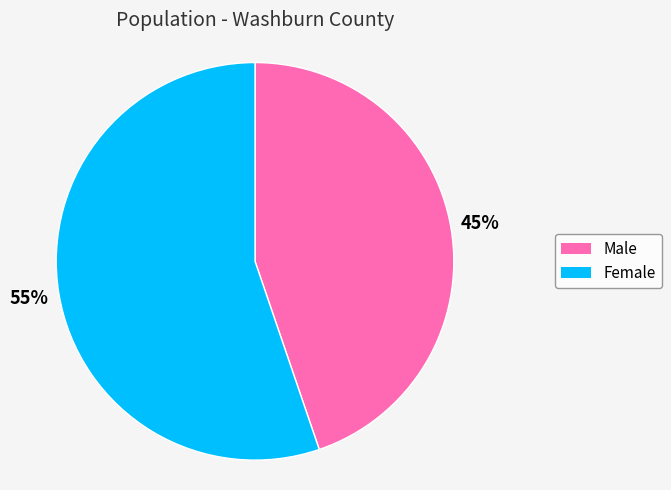

Is it true that Female is 55% of the pie?

True